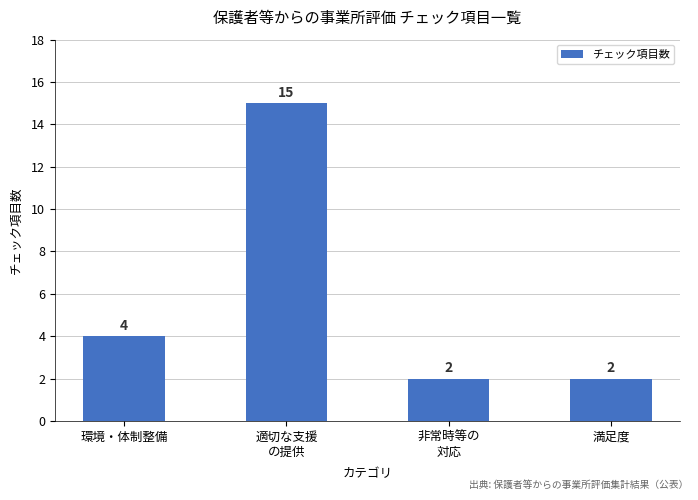

What is the sum of all values?

23